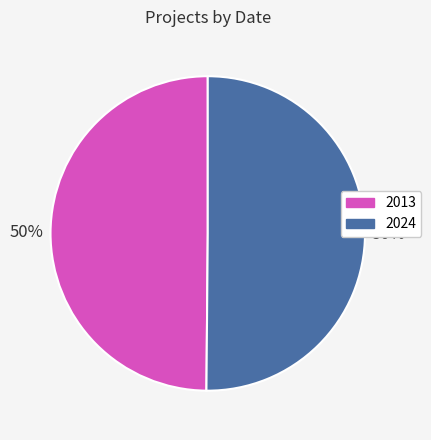

How many slices are in this pie chart?

2